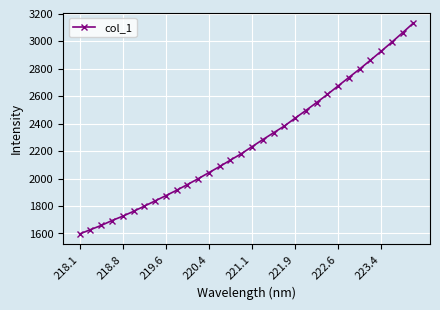

What is the difference between the maximum and minimum values?

1536.8